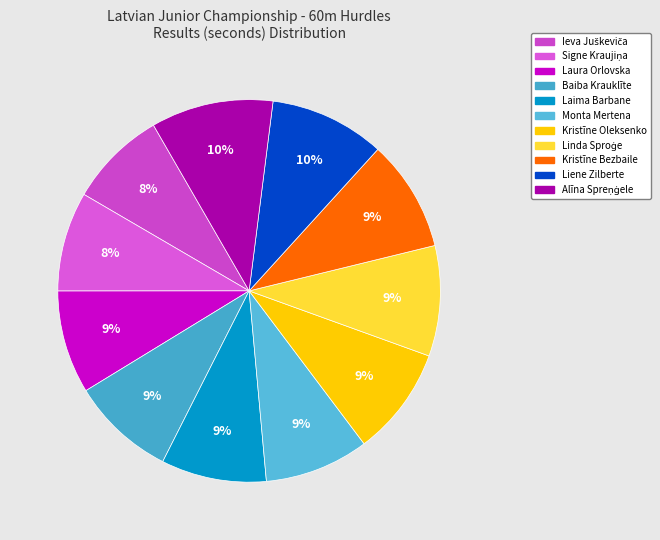

Does any single category account for the majority?

No